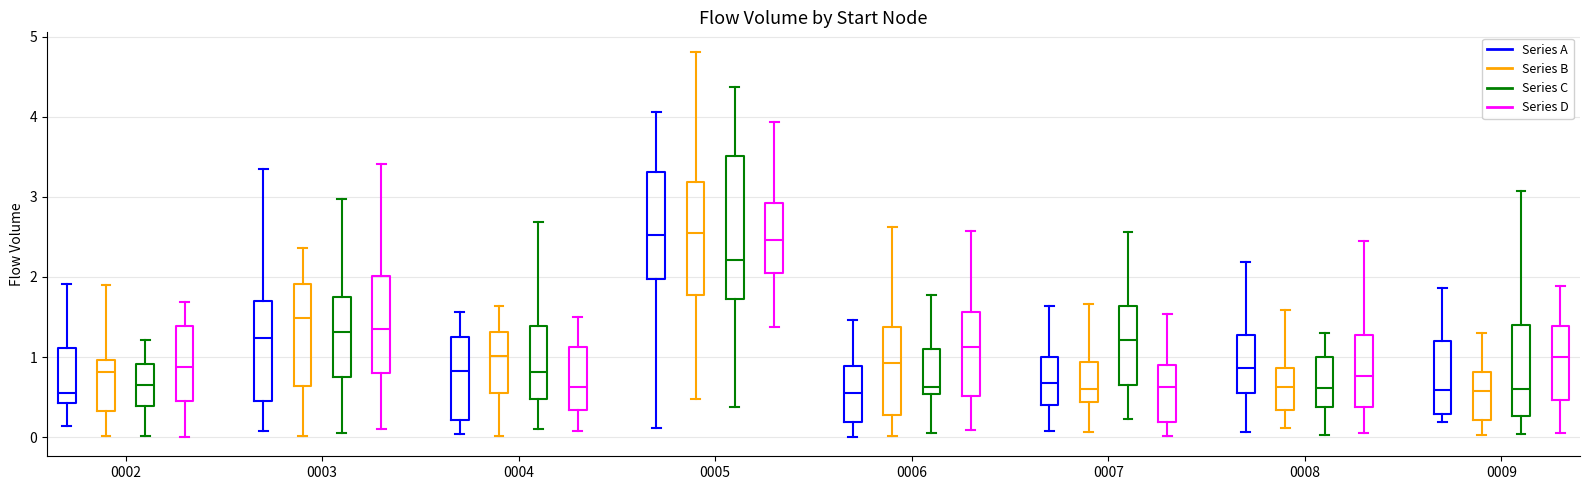

Where does the upper whisker of the box for 0009 (Series C) end on the y-axis? The values are not printed on the chart, so give them approximately, as read against the axis.

3.1